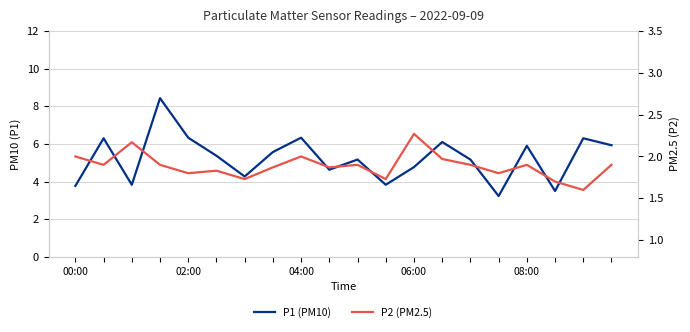

What is the minimum value for P1 (PM10)?

3.2